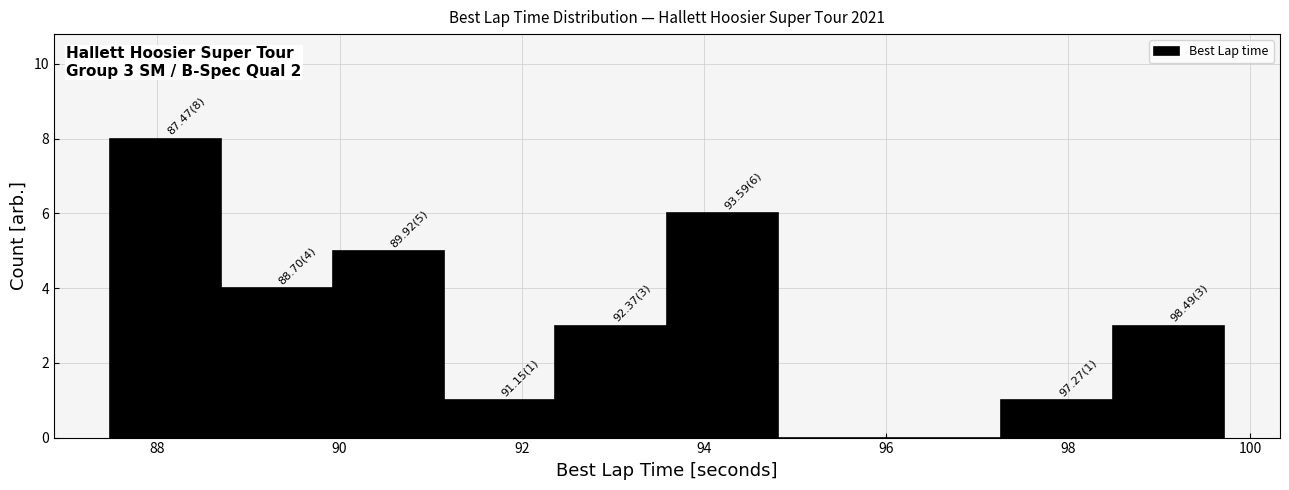

Over which range of the x-axis is the bar tallest?

87.4 to 88.6